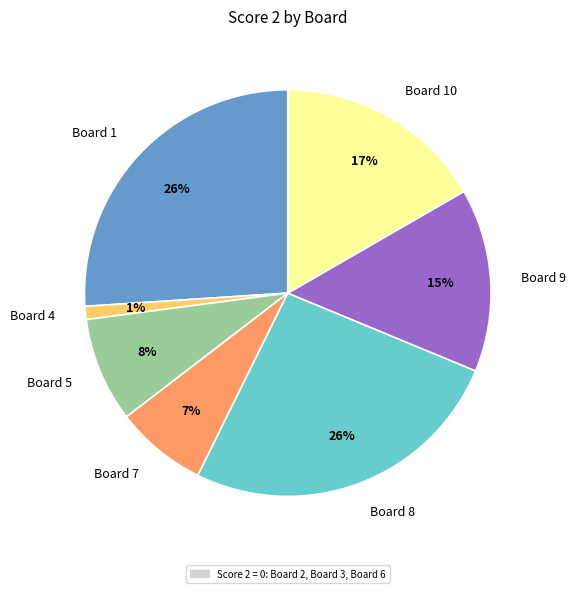

Between Board 5 and Board 1, which is larger?

Board 1